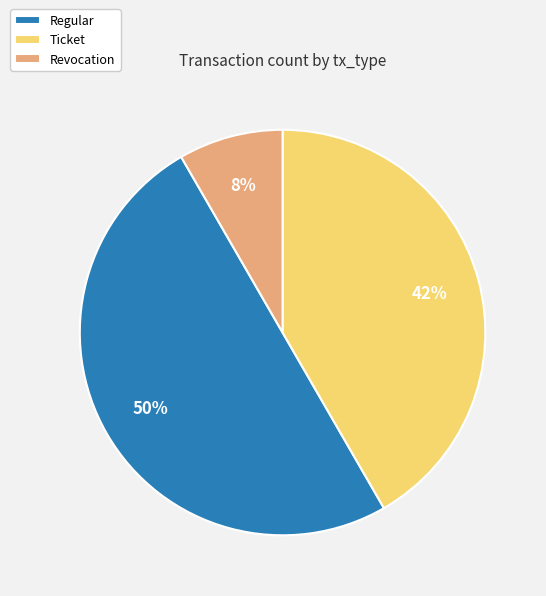

To the nearest percent, what is the difference between the Regular and Revocation slice percentages?

42%